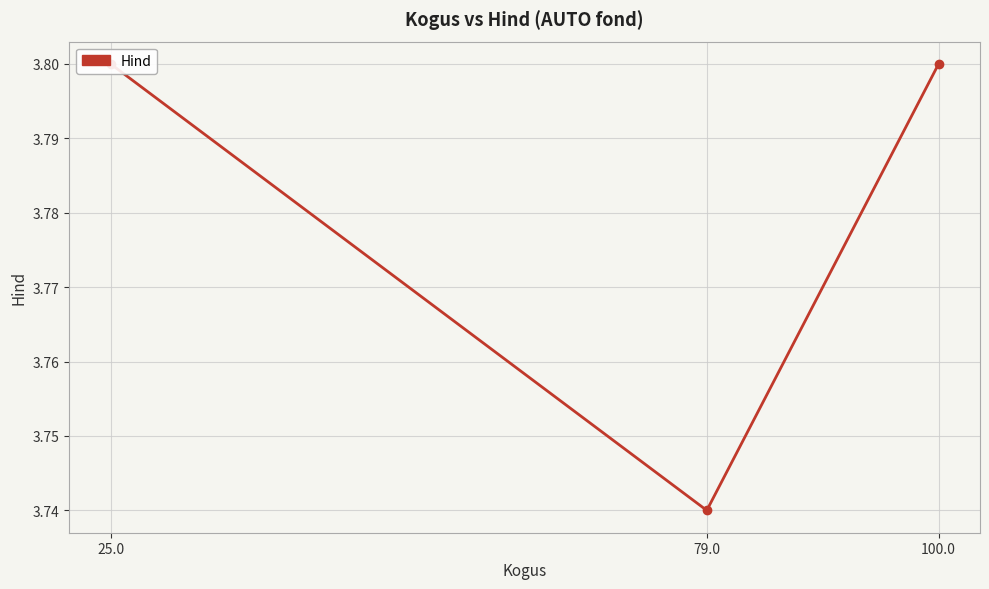

Which label corresponds to the smallest value in the chart?

79.0